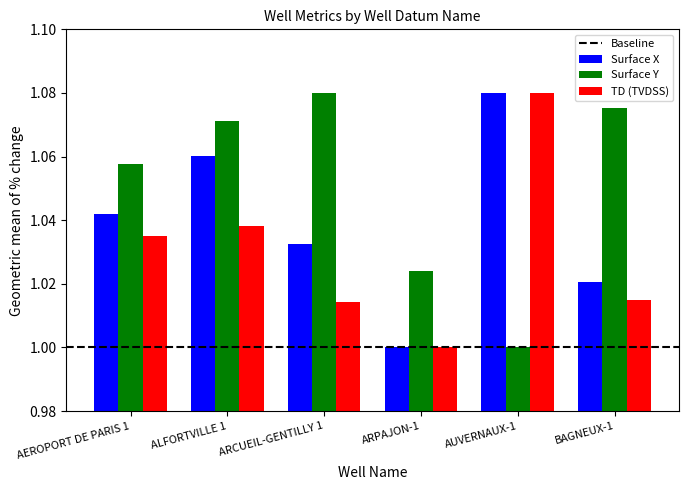

List the series in order of their overall mean, lowest first.

TD (TVDSS), Surface X, Surface Y